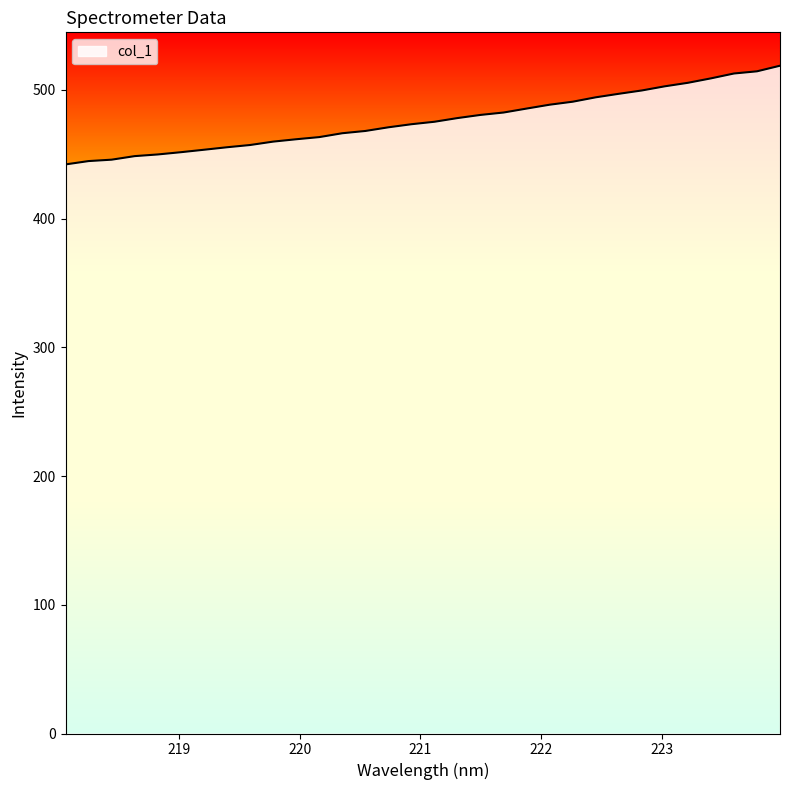

What is the smallest value displayed?

442.2